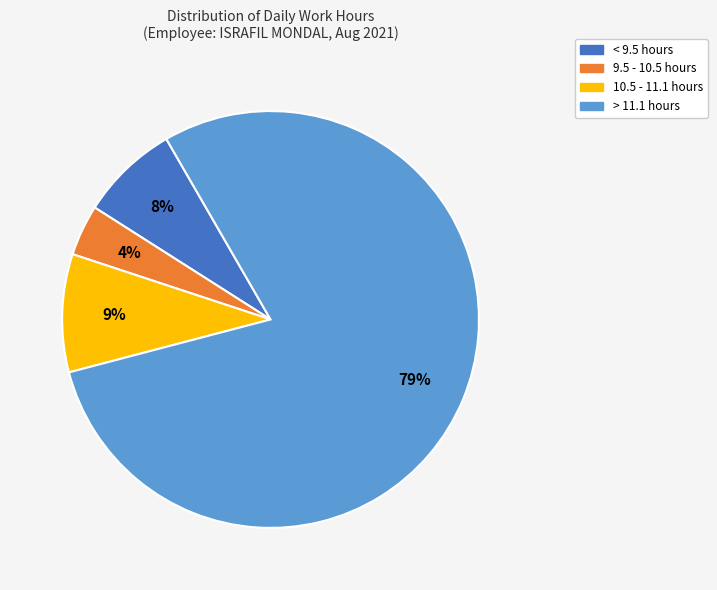

To the nearest percent, what is the average slice percentage?

25%